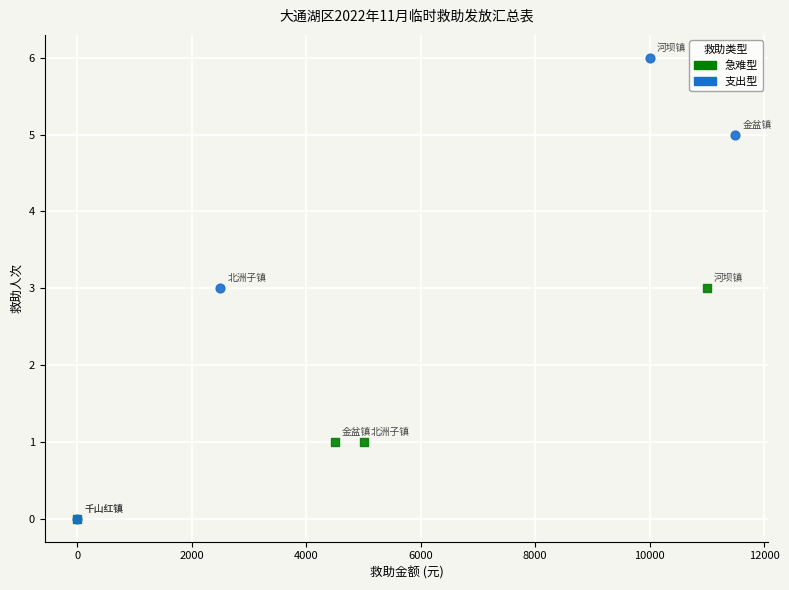

Which series reaches the maximum Y coordinate?

支出型